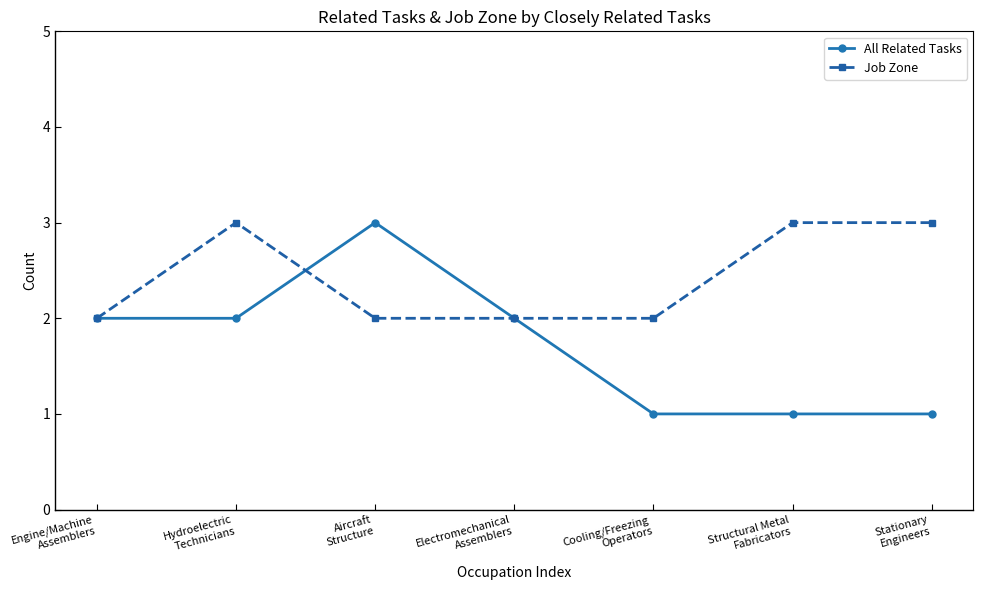

Reading left to right, list all the values displayed in this chart.

All Related Tasks: Engine/Machine
Assemblers=2	Hydroelectric
Technicians=2	Aircraft
Structure=3	Electromechanical
Assemblers=2	Cooling/Freezing
Operators=1	Structural Metal
Fabricators=1	Stationary
Engineers=1
Job Zone: Engine/Machine
Assemblers=2	Hydroelectric
Technicians=3	Aircraft
Structure=2	Electromechanical
Assemblers=2	Cooling/Freezing
Operators=2	Structural Metal
Fabricators=3	Stationary
Engineers=3